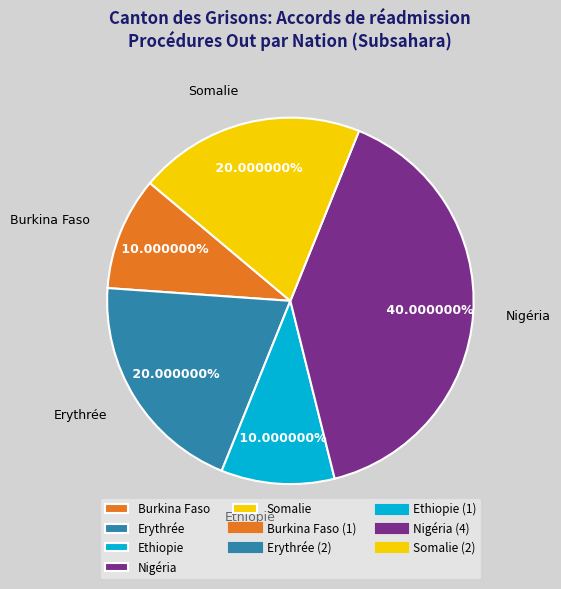

Does any single category account for the majority?

No